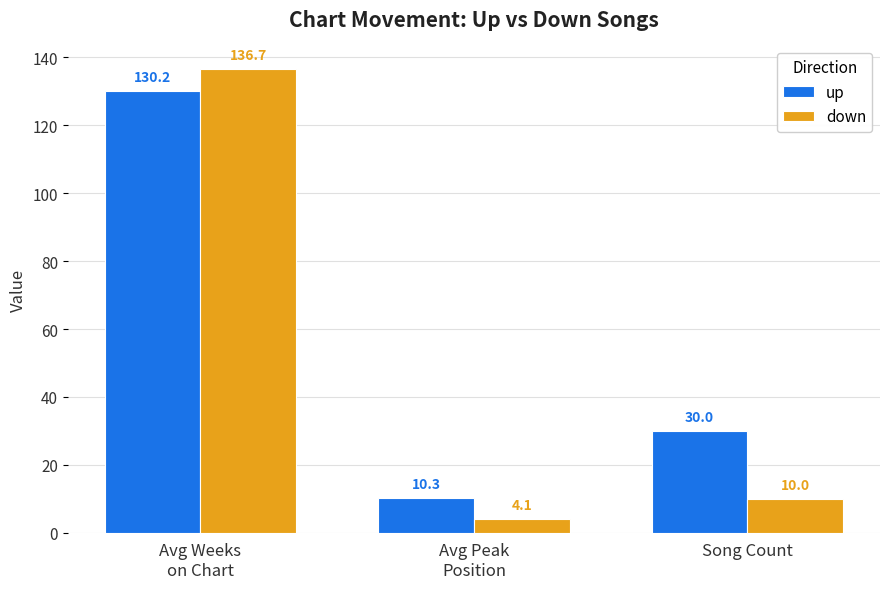

The down series shows 136.7 at Avg Weeks
on Chart. True or false?

True